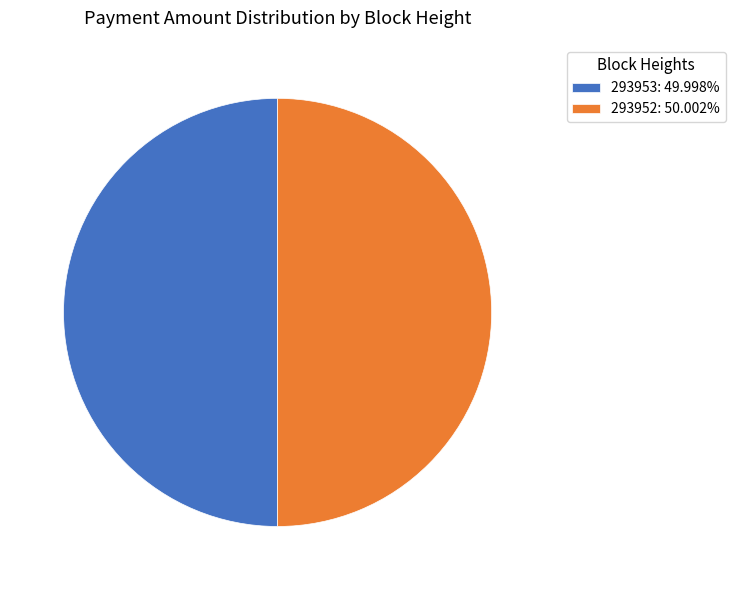

Approximately how many times larger is the value at 293952: 50.002% compared to 293953: 49.998%?

1.0